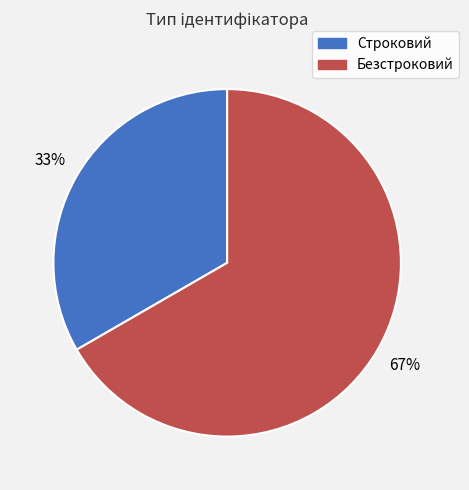

Is the sum of Безстроковий and Строковий greater than half?

Yes